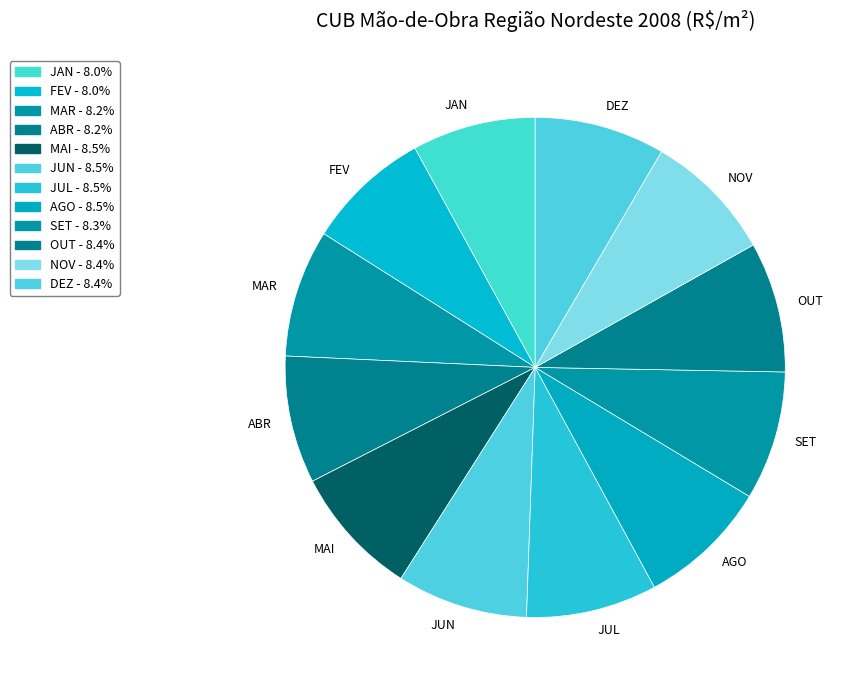

Which has a higher value, MAI or JAN?

MAI